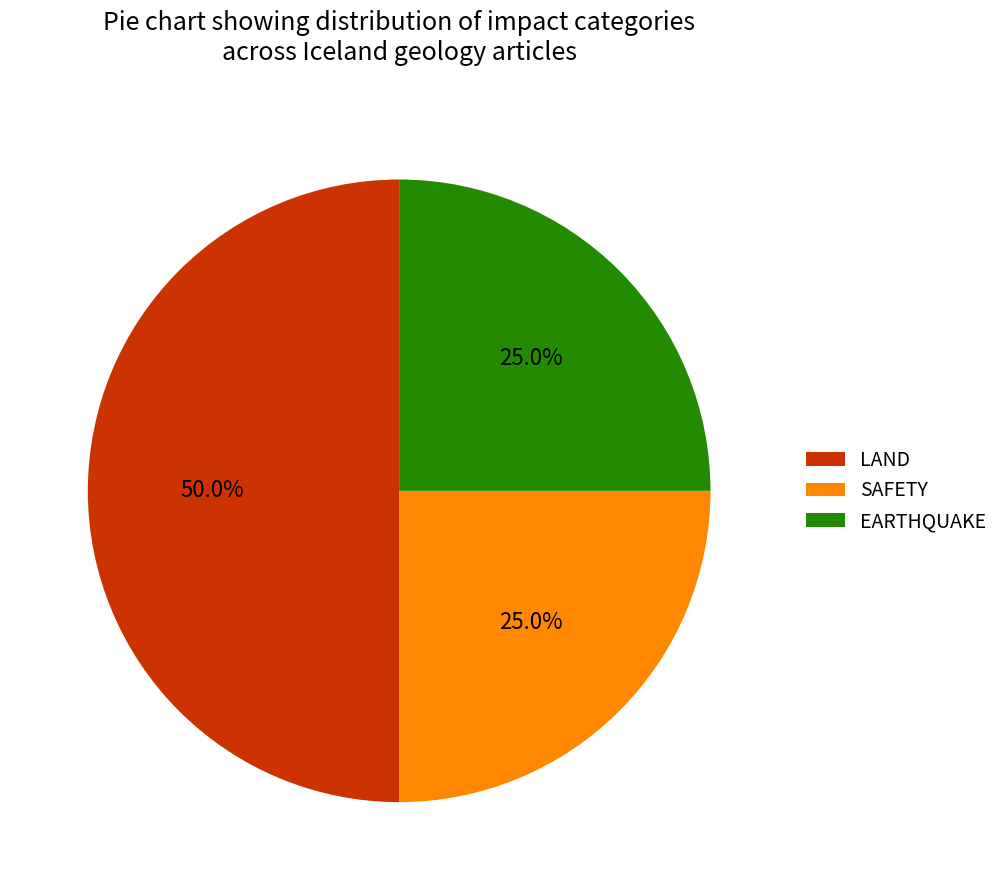

To the nearest percent, what is the difference between the largest and smallest slice percentages?

25%